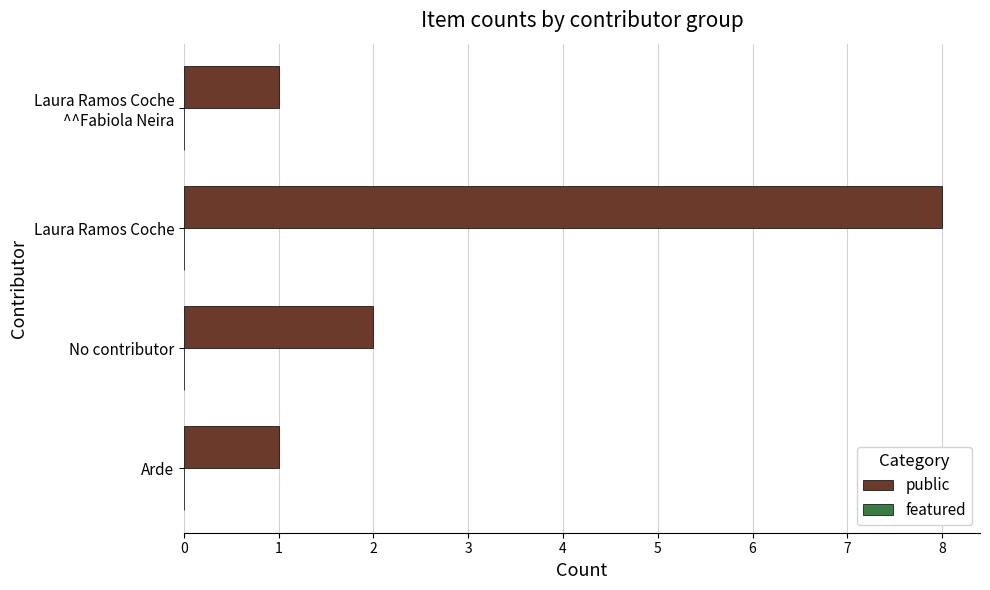

What is the difference between the maximum and minimum values?

7